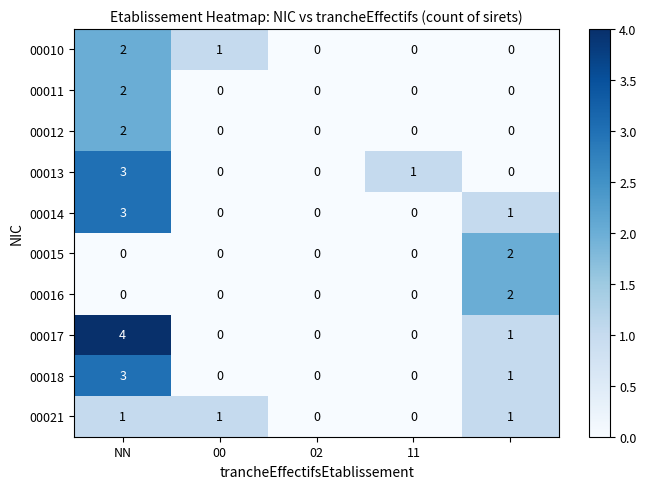

What is the greatest value displayed?

4